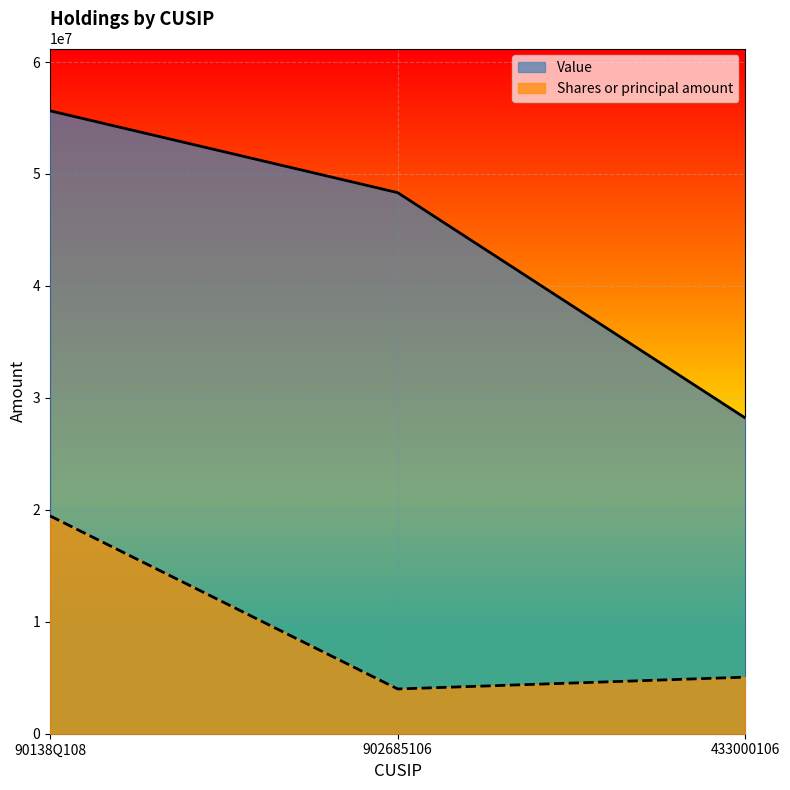

What is the total value across all series at 90138Q108?

75098681